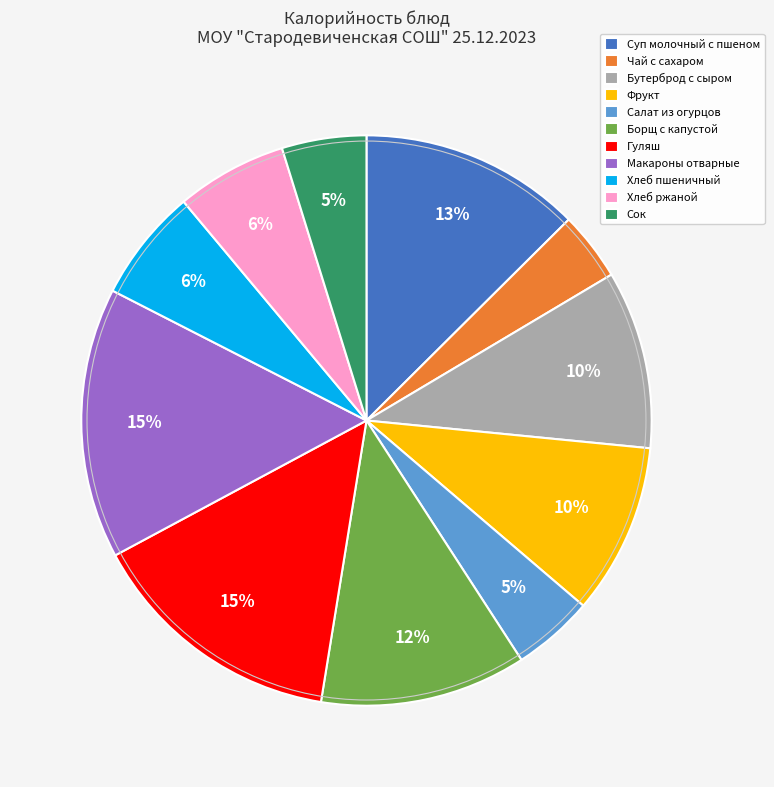

Combined, do Суп молочный с пшеном and Гуляш account for over 50%?

No